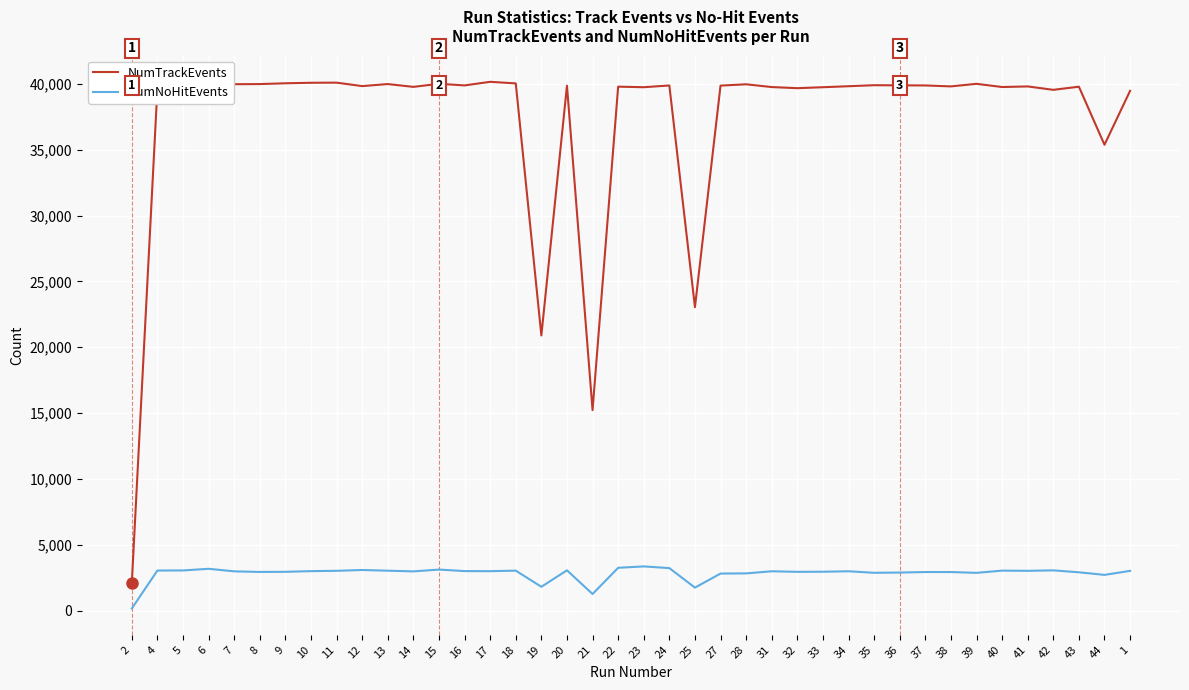

What is the maximum value shown in the chart?

40155